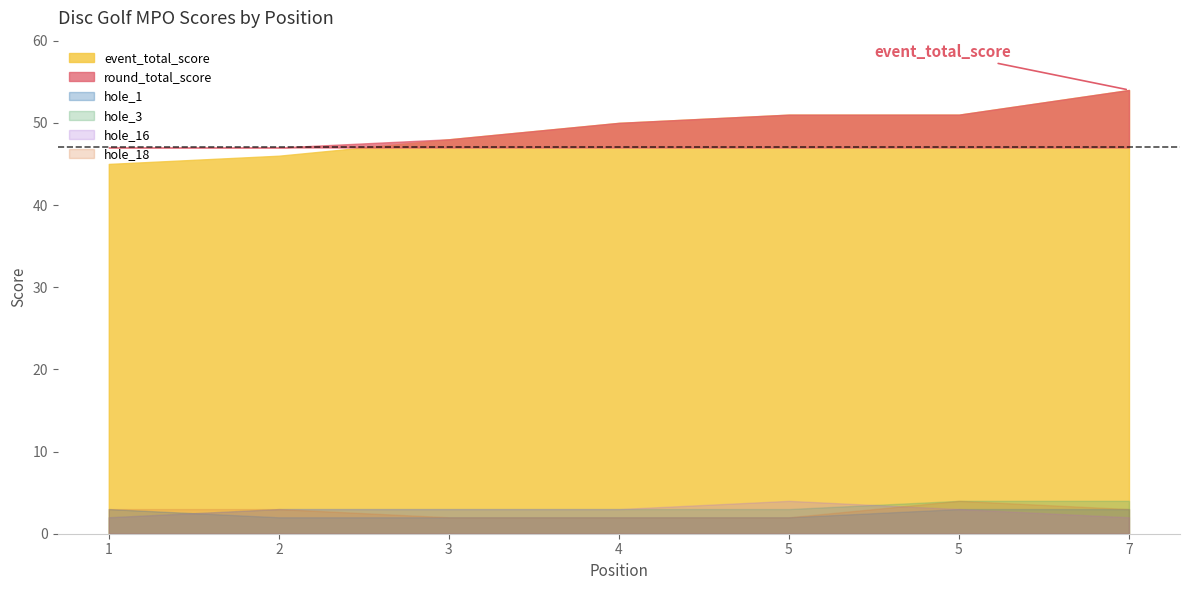

Rank the series by their maximum value, from lowest to highest.

hole_1, hole_3, hole_16, hole_18, event_total_score, round_total_score